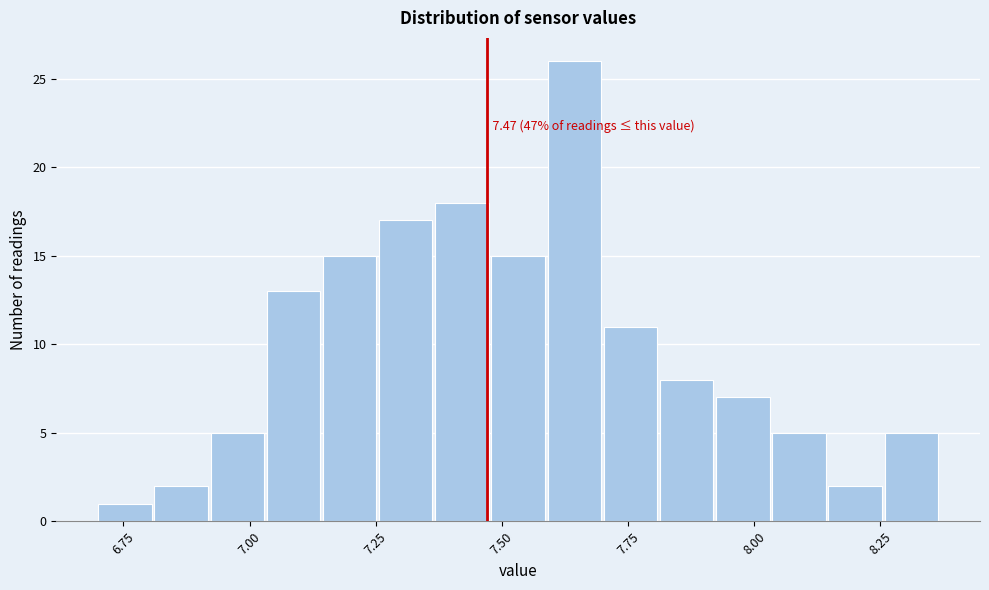

Around what value on the x-axis is the tallest bar? Give the approximate position of its centre, as read against the axis.

7.65